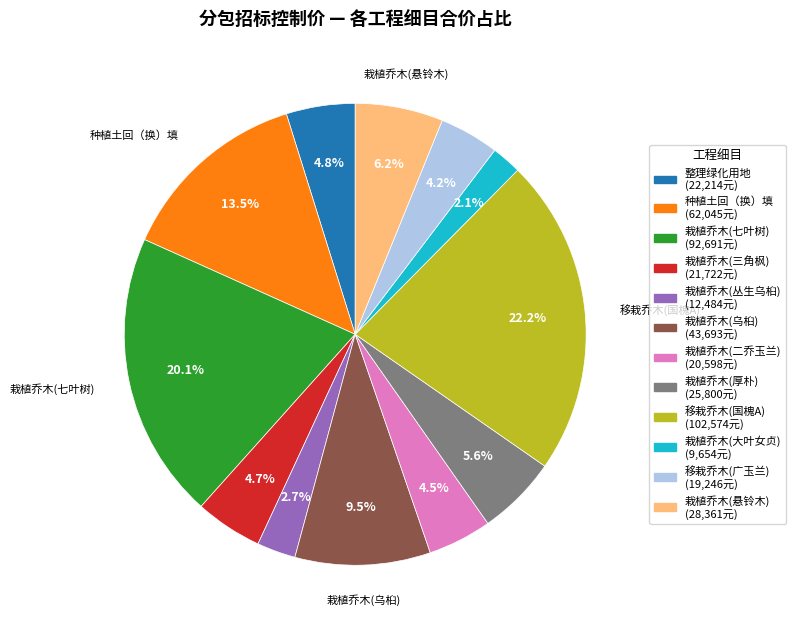

Count the number of slices in the pie.

12